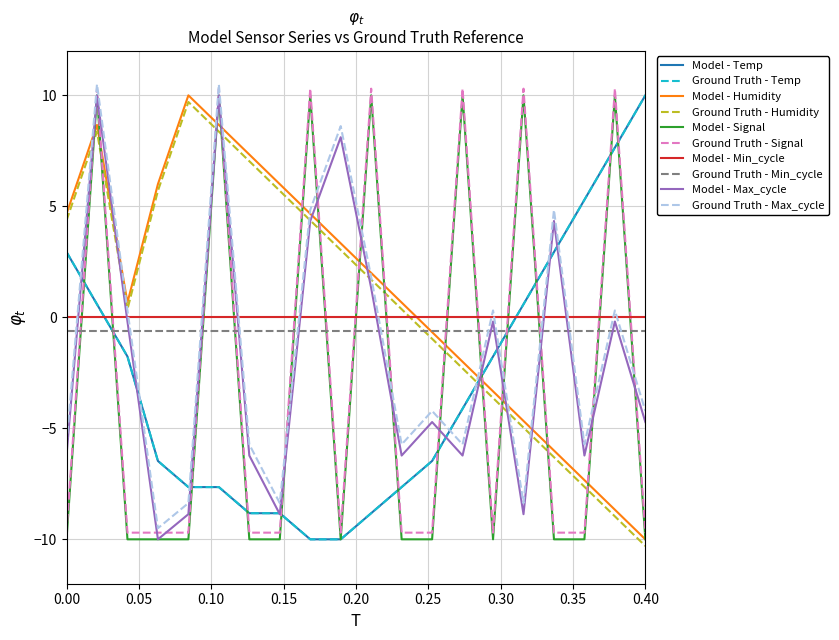

Does the chart display data point markers on the line(s)?

No